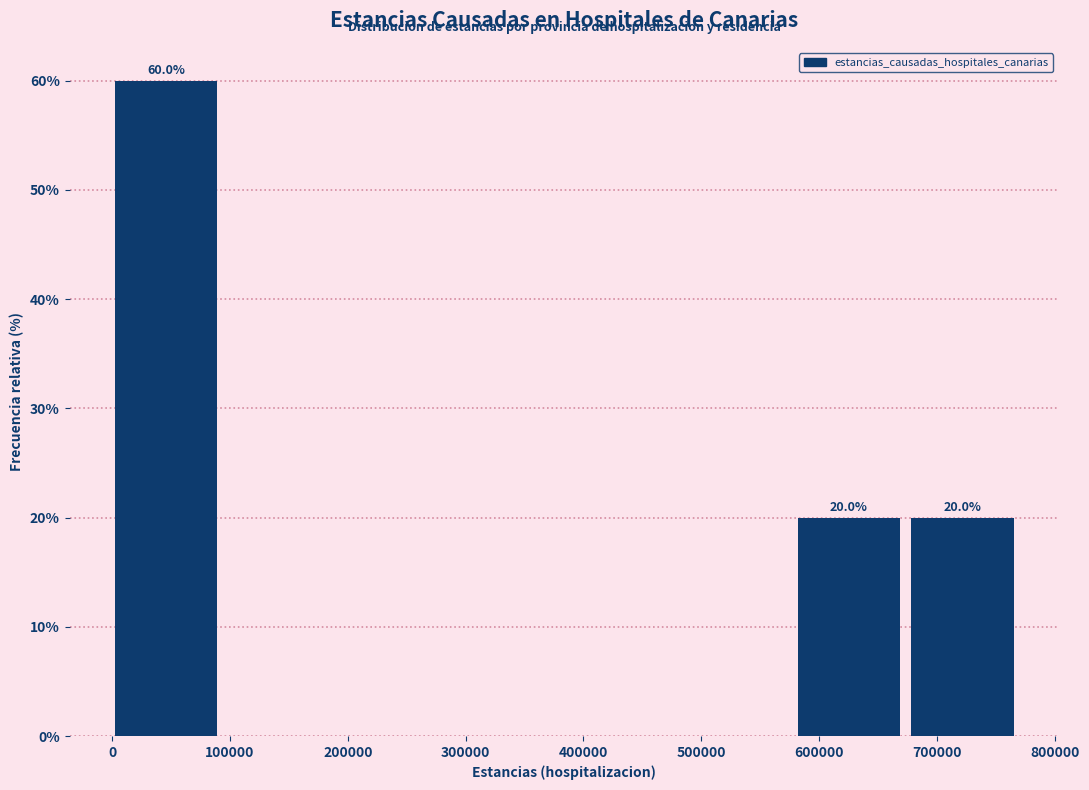

Over which range of the x-axis is the bar tallest?

0 to 100000